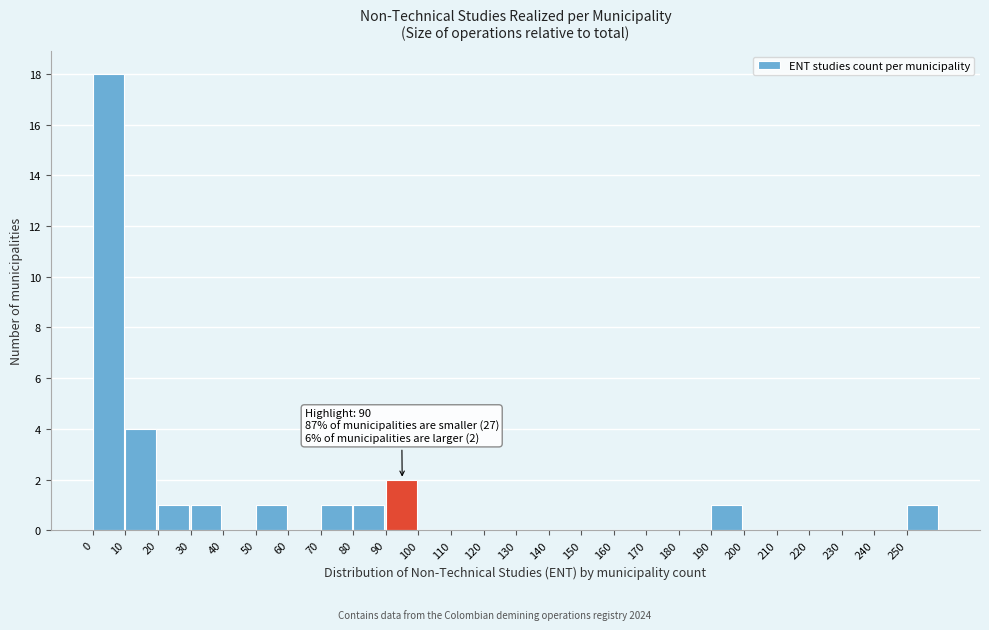

Which range on the x-axis has the tallest bar?

0 to 10